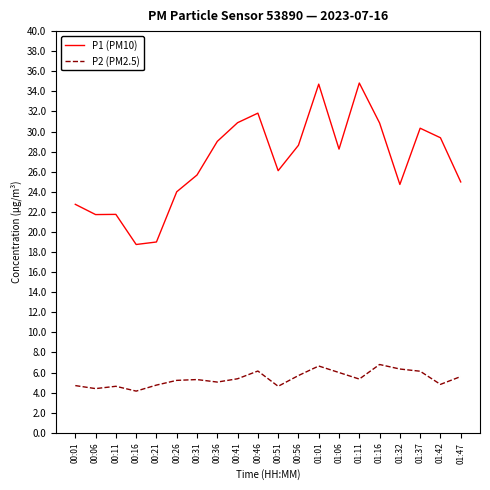

What is the difference between the P1 (PM10) values at 00:56 and 01:01?

6.1